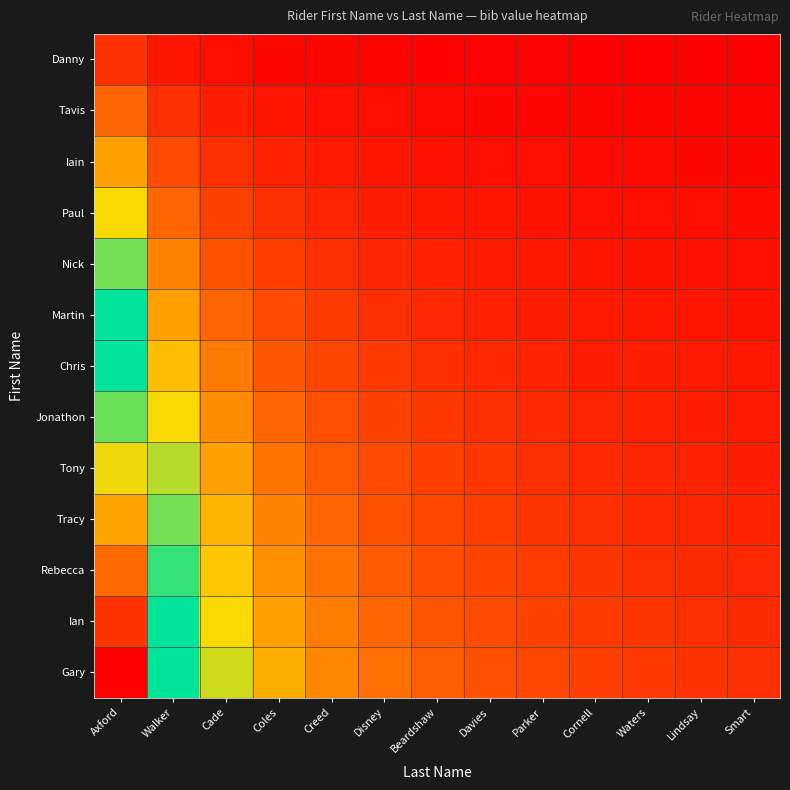

Rank the series at Walker from highest to lowest value.

Gary, Ian, Rebecca, Tracy, Tony, Jonathon, Chris, Martin, Nick, Paul, Iain, Tavis, Danny